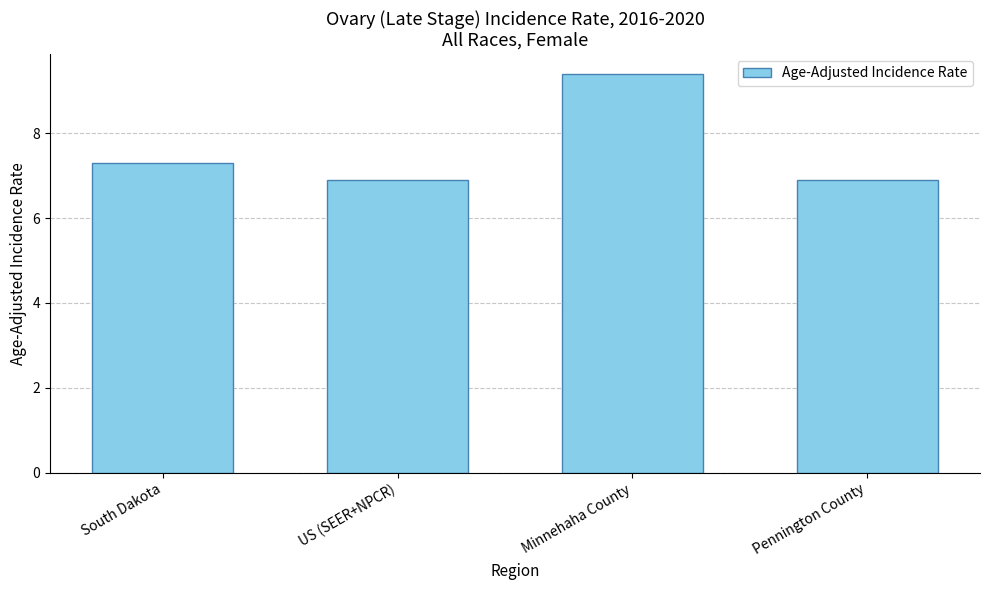

The chart shows a value of 9.4 at Minnehaha County. True or false?

True